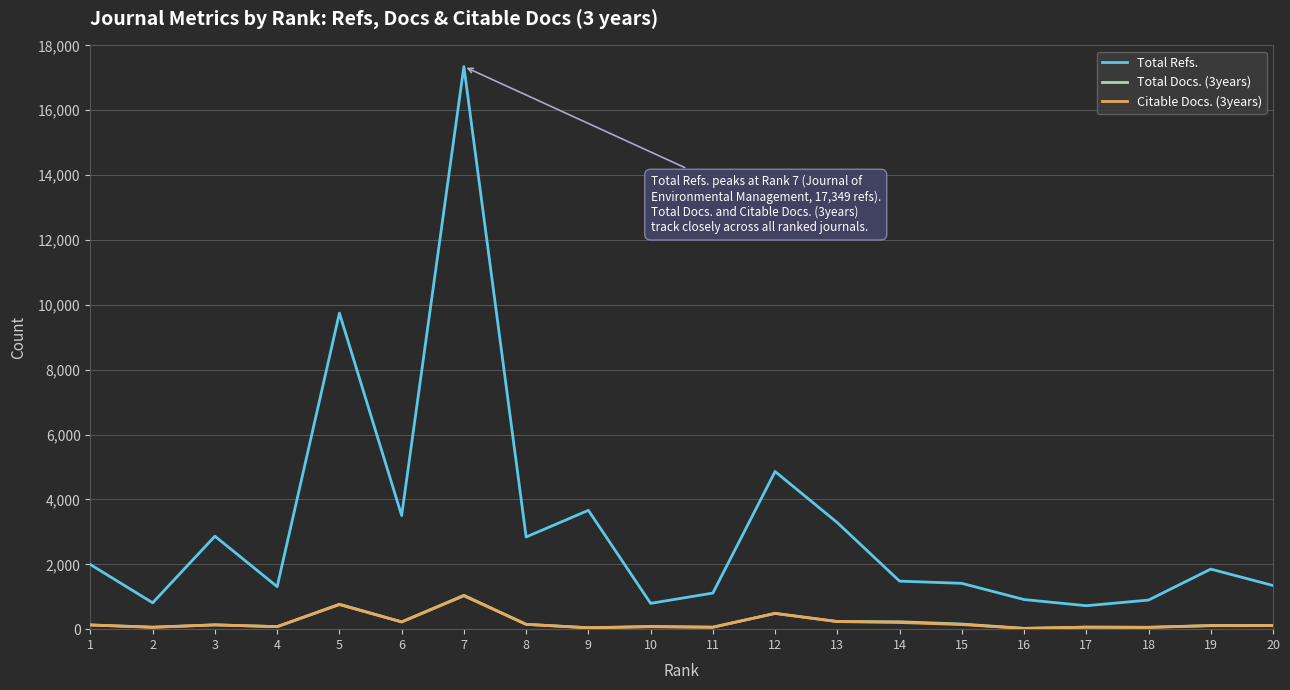

Between 13 and 16, which series saw the biggest shift?

Total Refs.